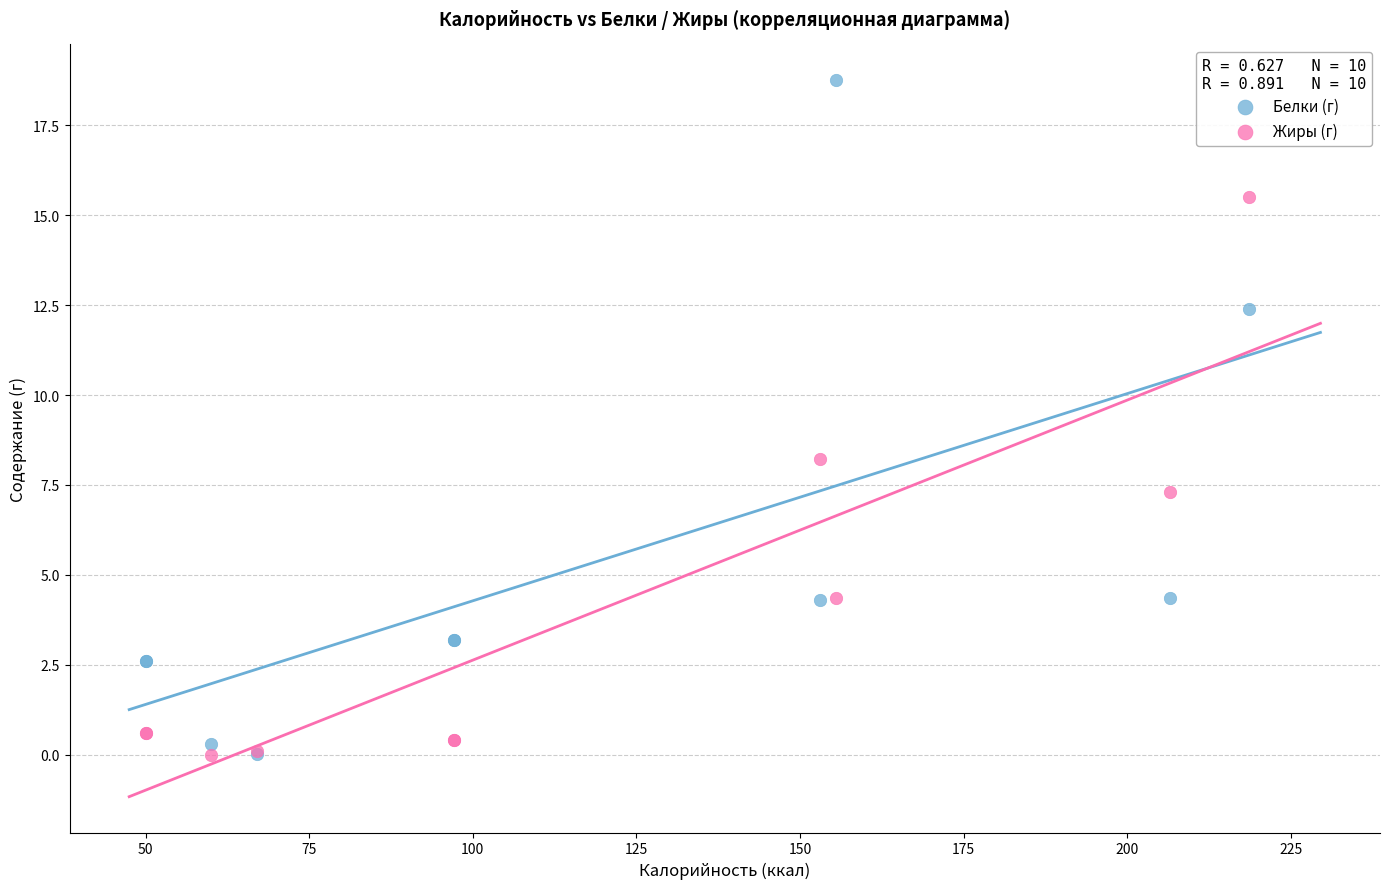

Across all series, what Y value is closest to 9?

8.2